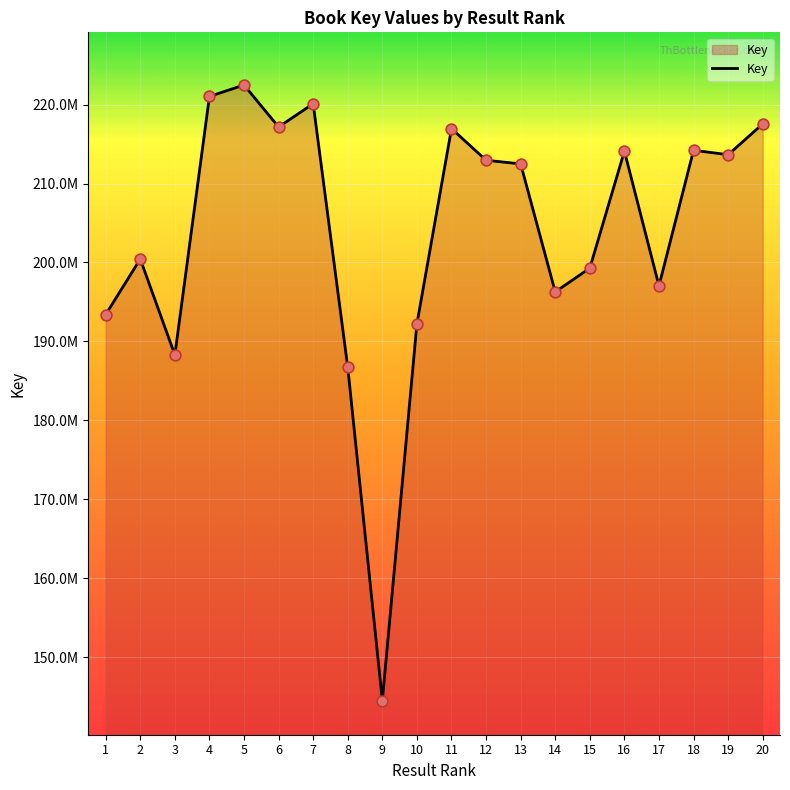

Between 13 and 4, which is larger?

4